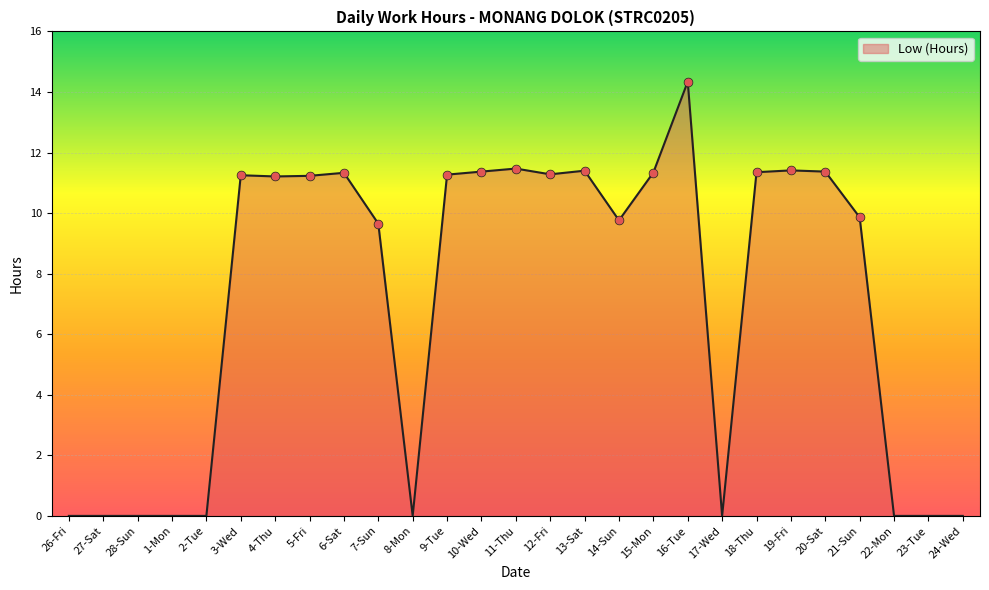

Approximately how many times larger is the value at 6-Sat compared to 14-Sun?

1.2